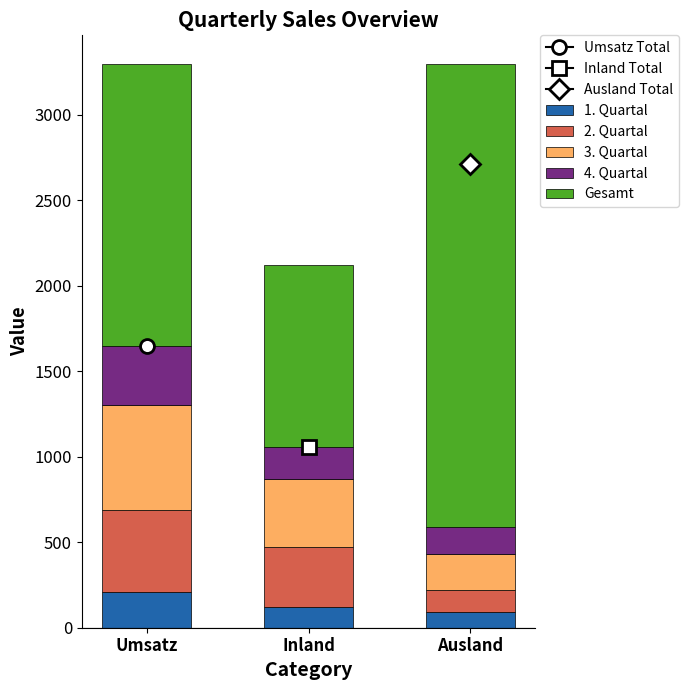

What is the difference between the 1. Quartal values at Umsatz and Inland?

90